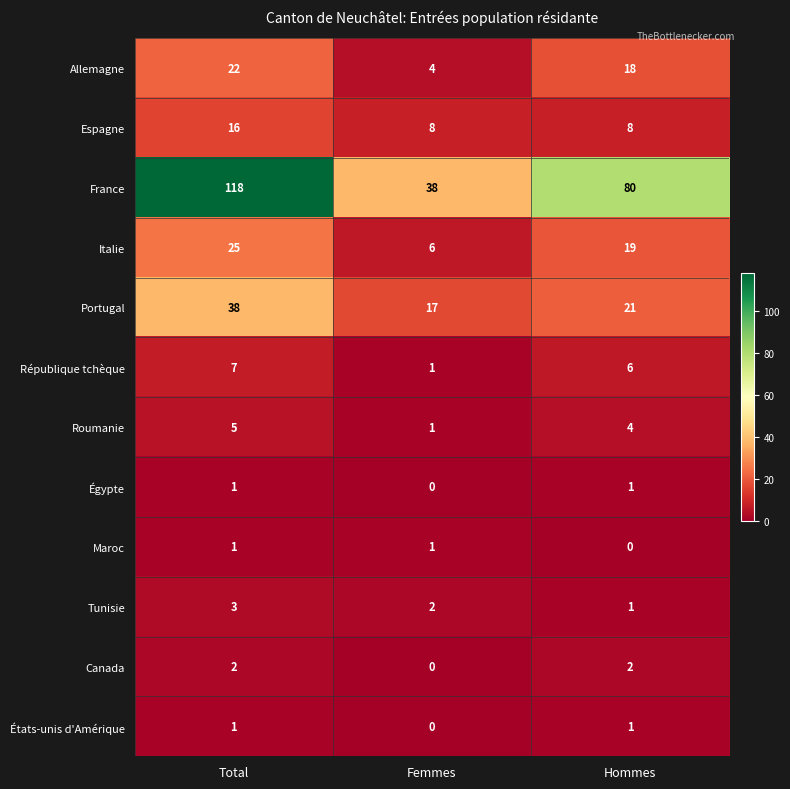

Rank the categories by Portugal value from highest to lowest.

Total, Hommes, Femmes